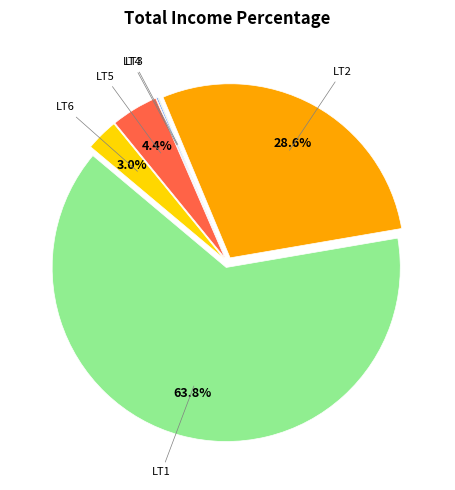

Is there a majority slice in this chart?

Yes